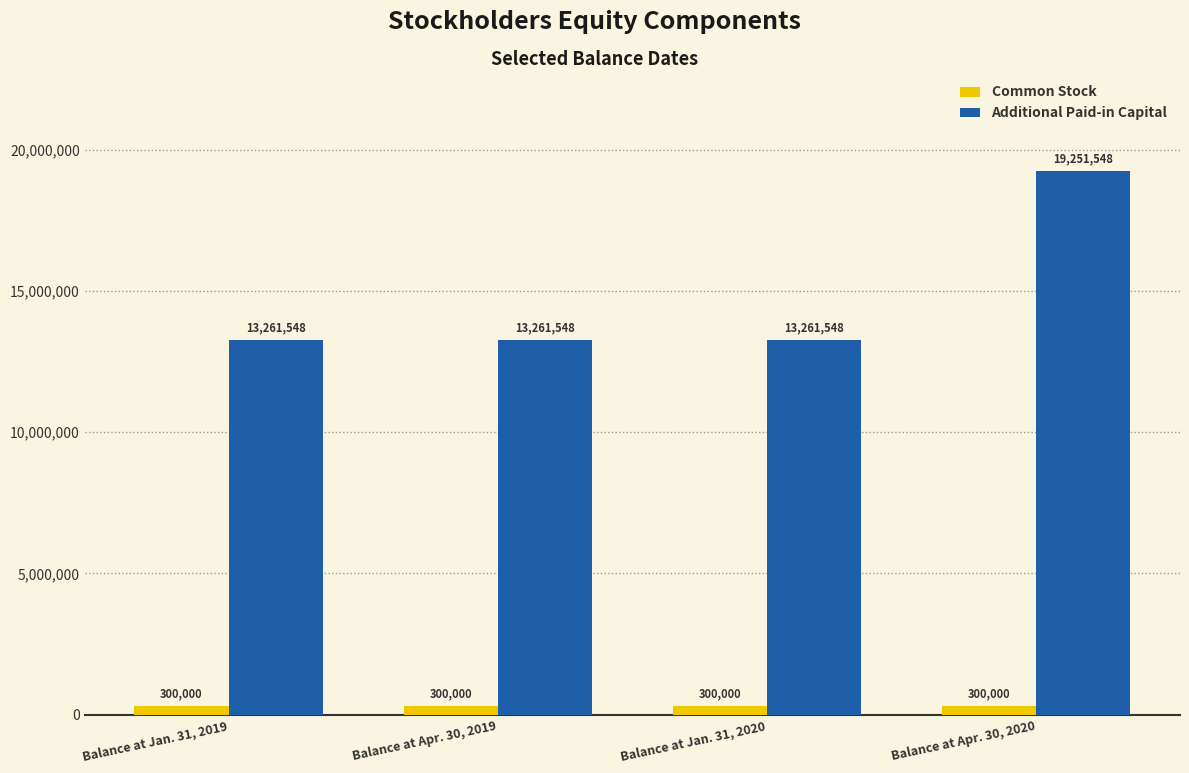

List the series in order of their peak value, lowest first.

Common Stock, Additional Paid-in Capital